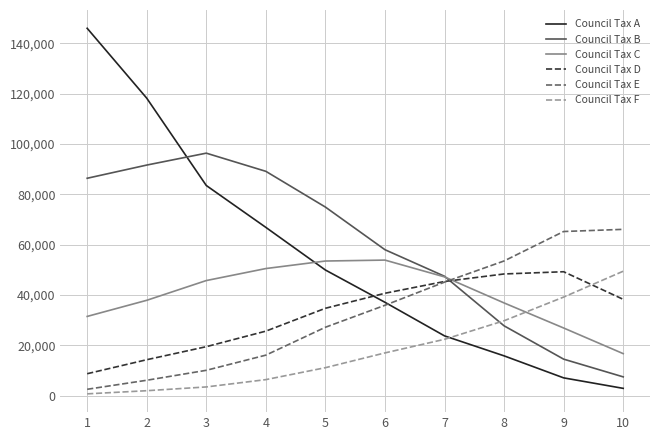

Rank the categories by Council Tax B value from lowest to highest.

10, 9, 8, 7, 6, 5, 1, 4, 2, 3